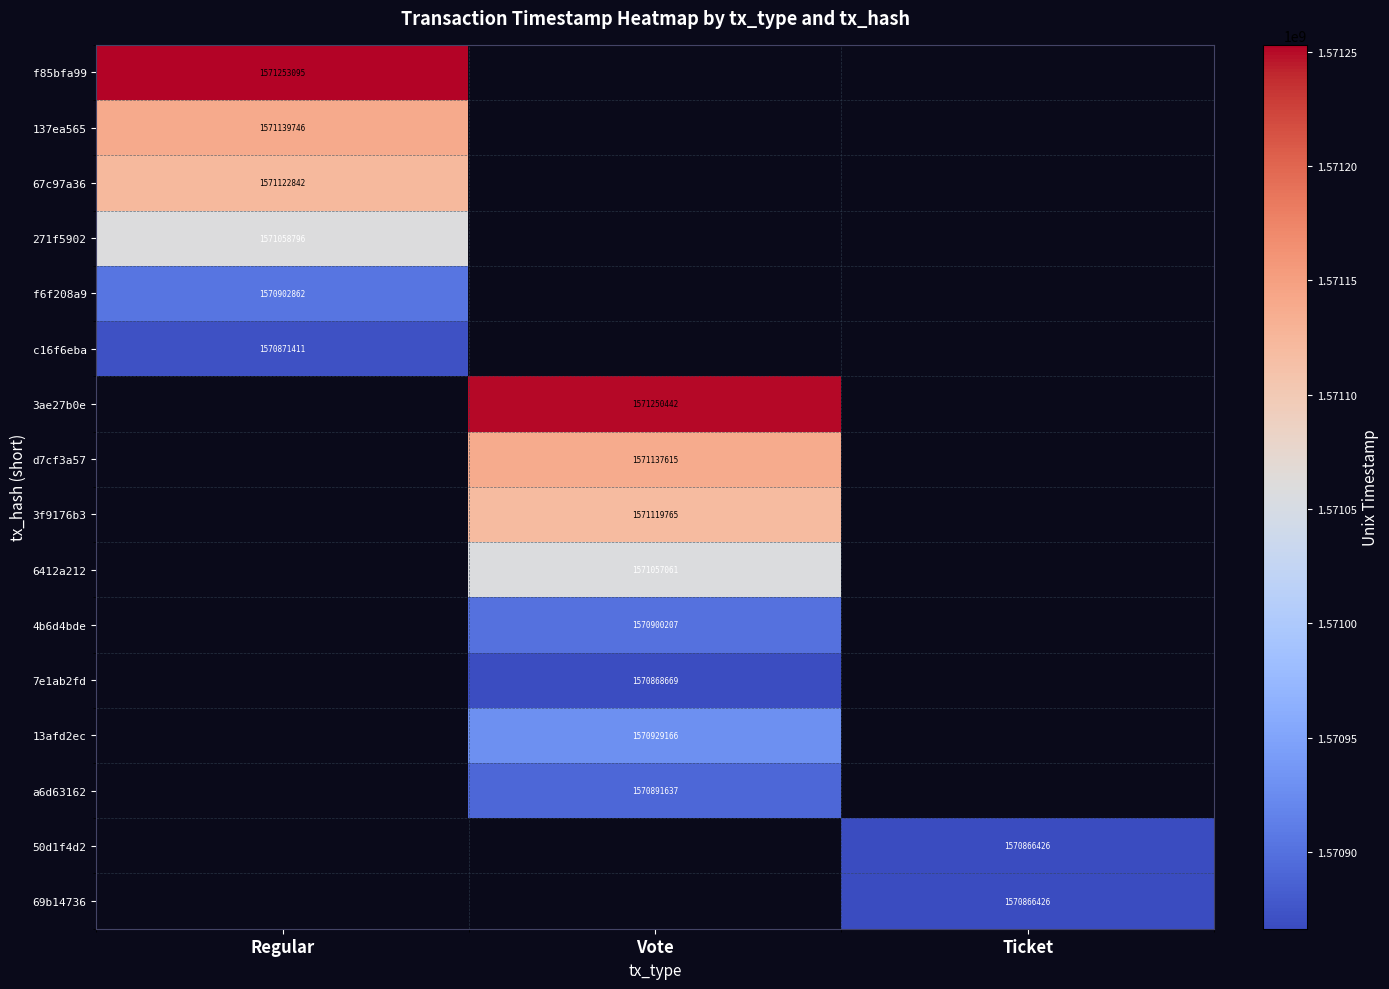

True or false: d7cf3a57 has a value of 2455945882 at Vote.

False